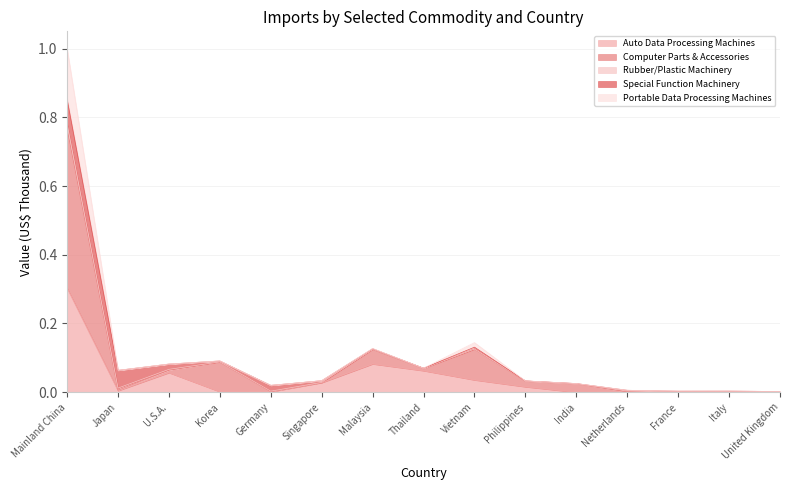

Which category has the highest value across all series?

Mainland China